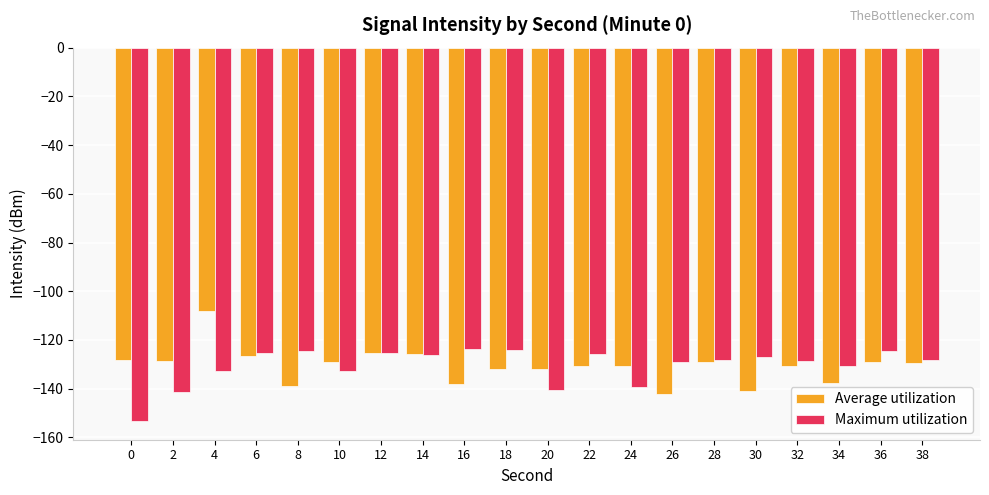

What are all the series names shown in the legend?

Average utilization, Maximum utilization